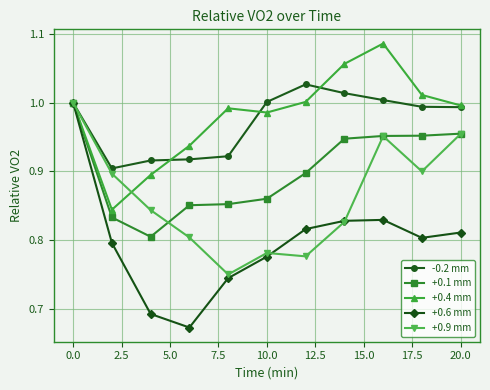

Which series has the largest range (max minus min)?

+0.6 mm